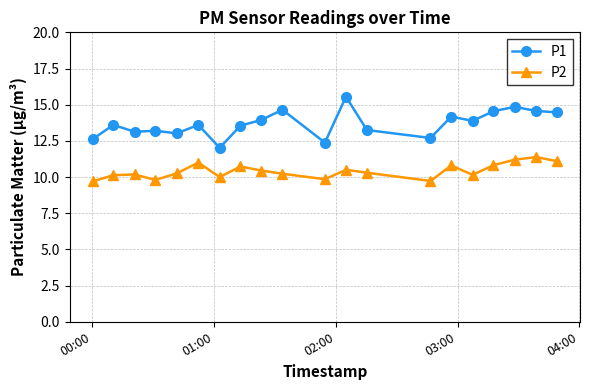

List the series in order of their overall mean, highest first.

P1, P2